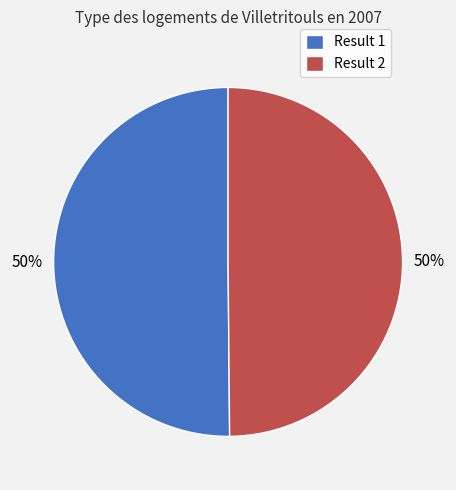

Approximately how many times larger is the value at Result 1 compared to Result 2?

1.0